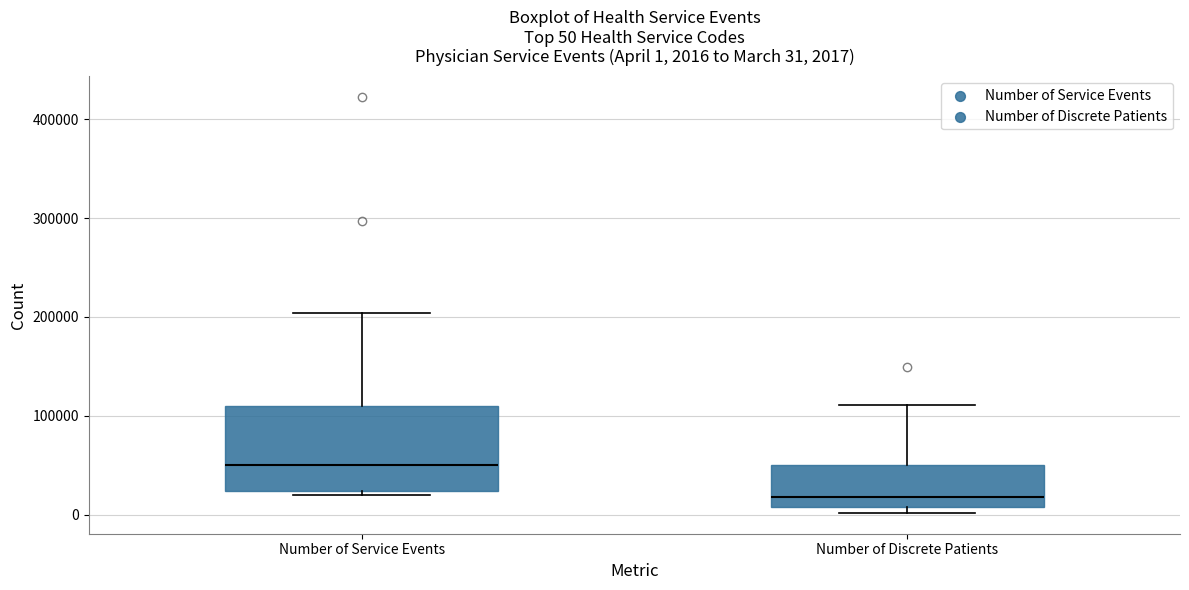

Which box has the highest median line?

Number of Service Events